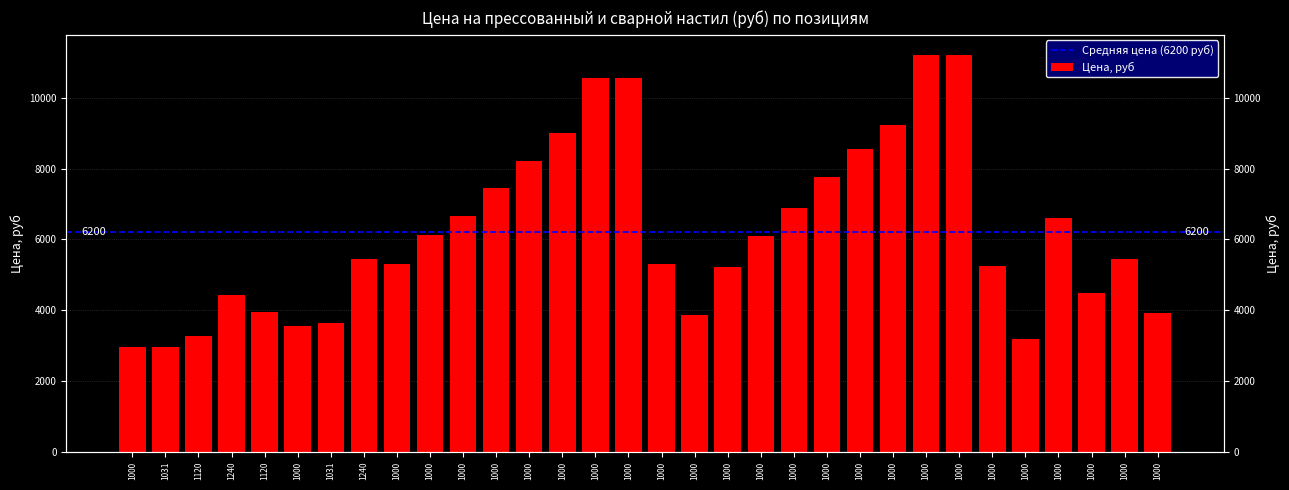

List the labels in order of value, largest first.

1000, 1000, 1000, 1000, 1000, 1000, 1000, 1000, 1000, 1000, 1000, 1000, 1000, 1000, 1000, 1000, 1240, 1000, 1000, 1000, 1000, 1000, 1240, 1120, 1000, 1000, 1031, 1000, 1120, 1000, 1000, 1031